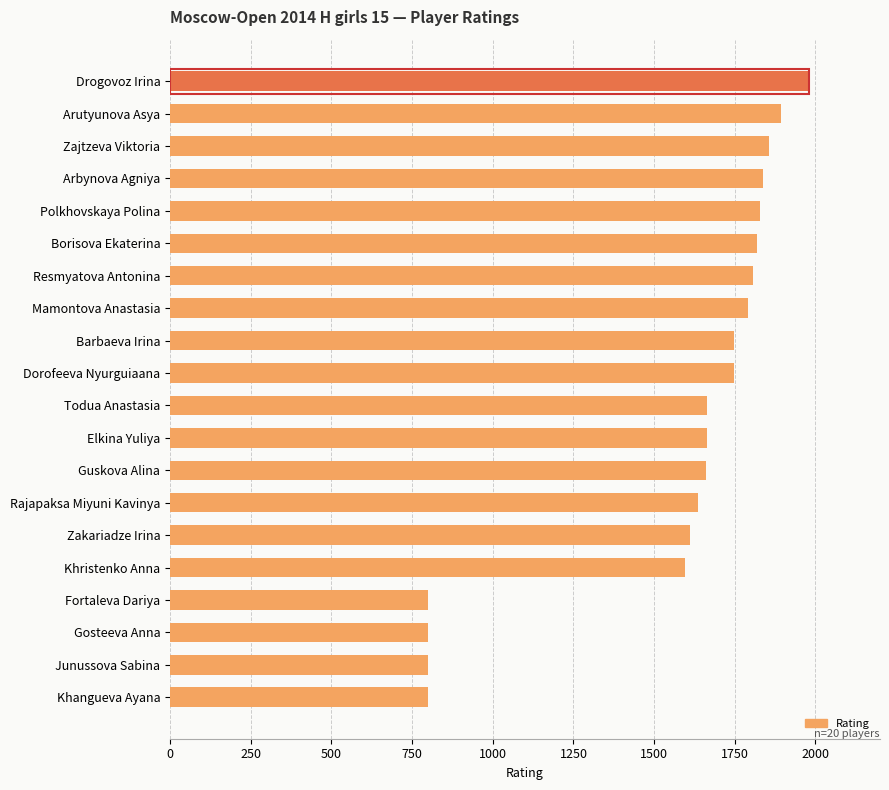

Approximately how many times larger is the value at Arbynova Agniya compared to Fortaleva Dariya?

2.3